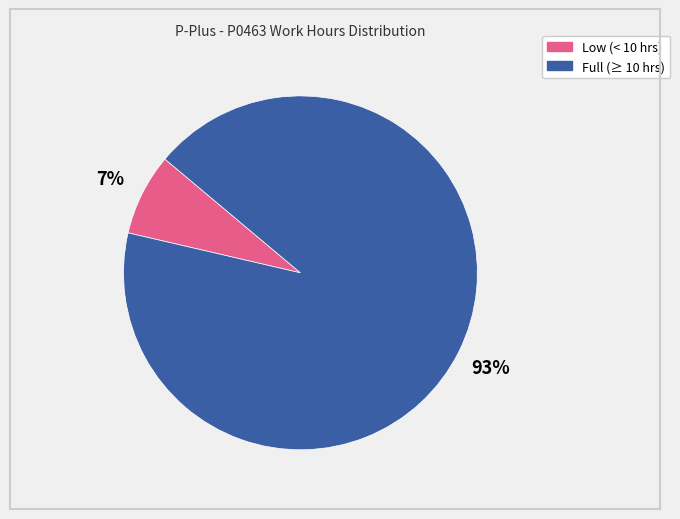

To the nearest percent, what is the combined percentage of Full (≥ 10 hrs) and Low (< 10 hrs)?

100%